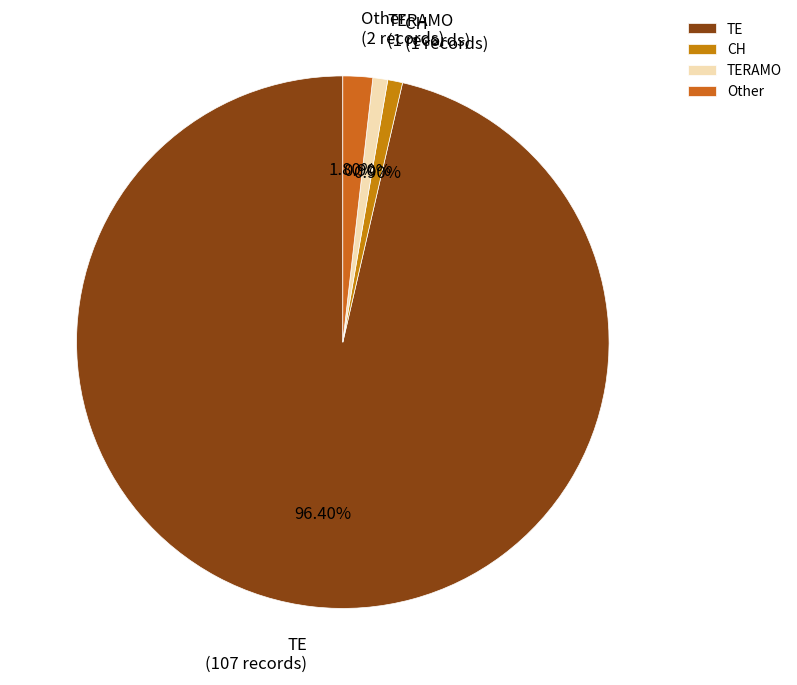

Which has a higher value, Other or TERAMO?

Other